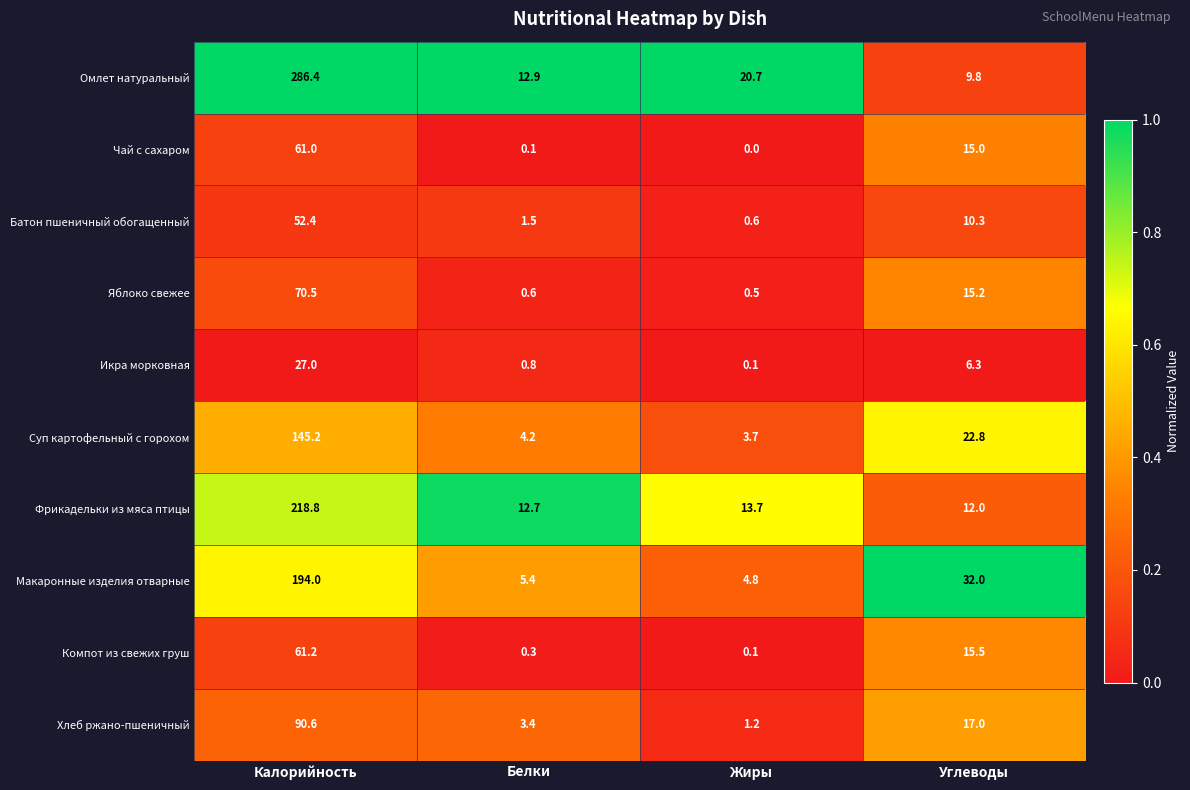

What is the sum of the Чай с сахаром values at Белки and Калорийность?

61.1